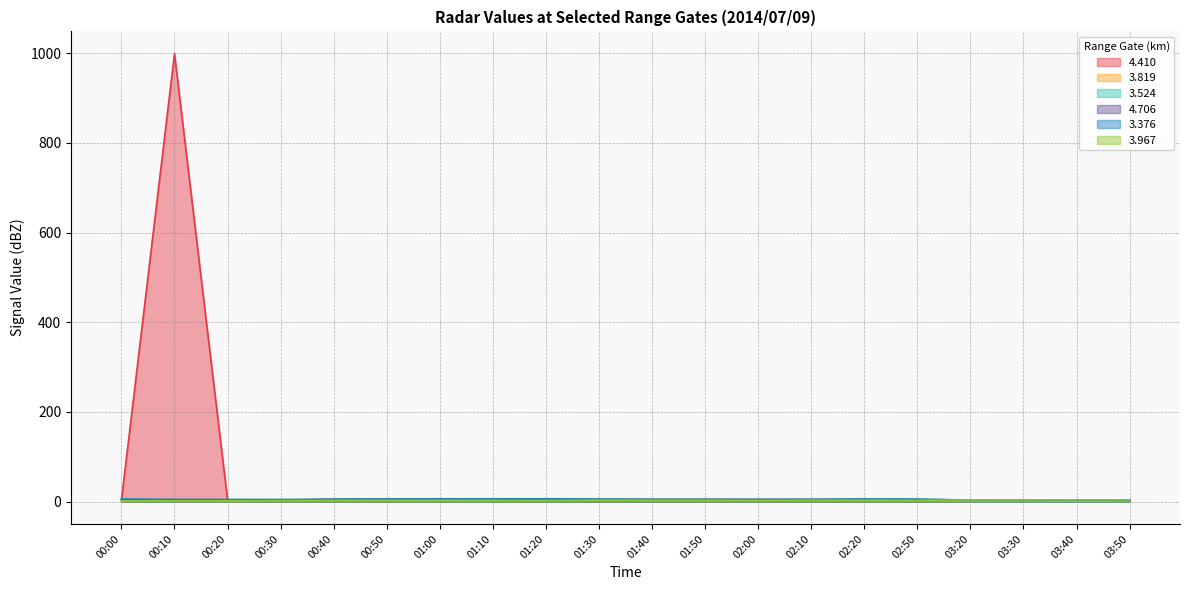

True or false: 4.706 and 3.967 intersect in this chart.

False